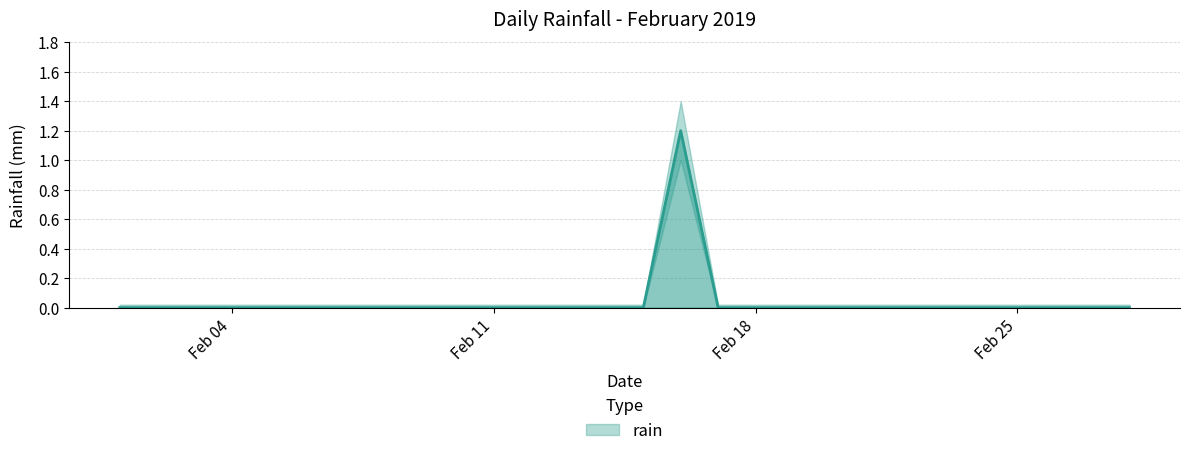

Does the chart have visible grid lines?

Yes